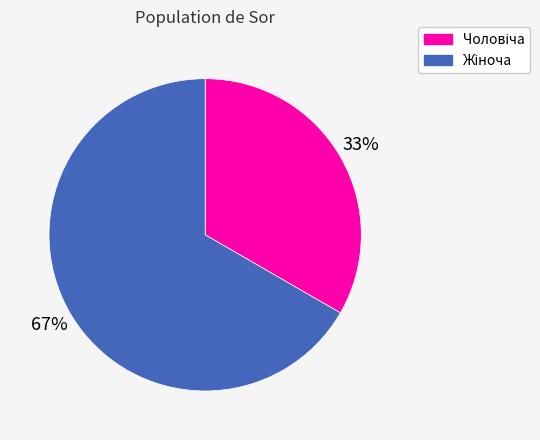

Is there any slice that represents more than half of the pie?

Yes